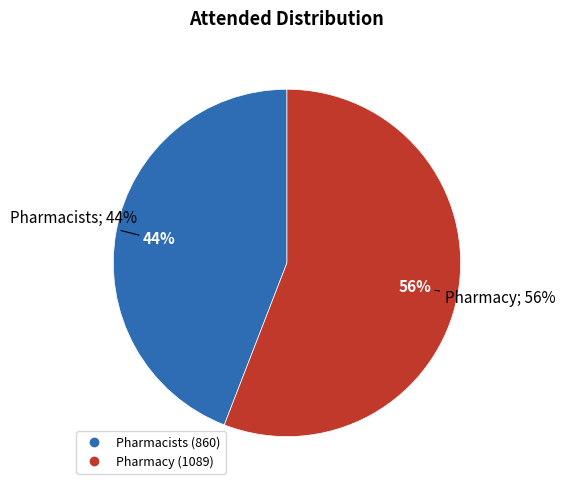

Rank the categories by value from highest to lowest.

Pharmacy, Pharmacists